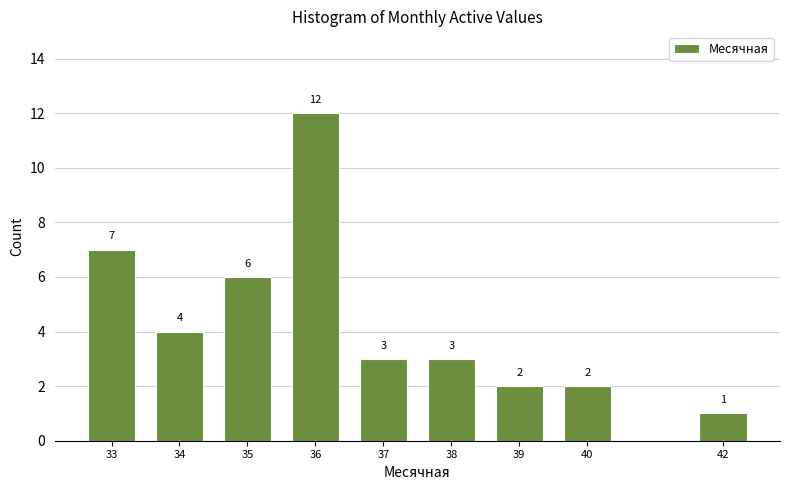

Reading right to left, list all the values displayed in this chart.

1	2	2	3	3	12	6	4	7